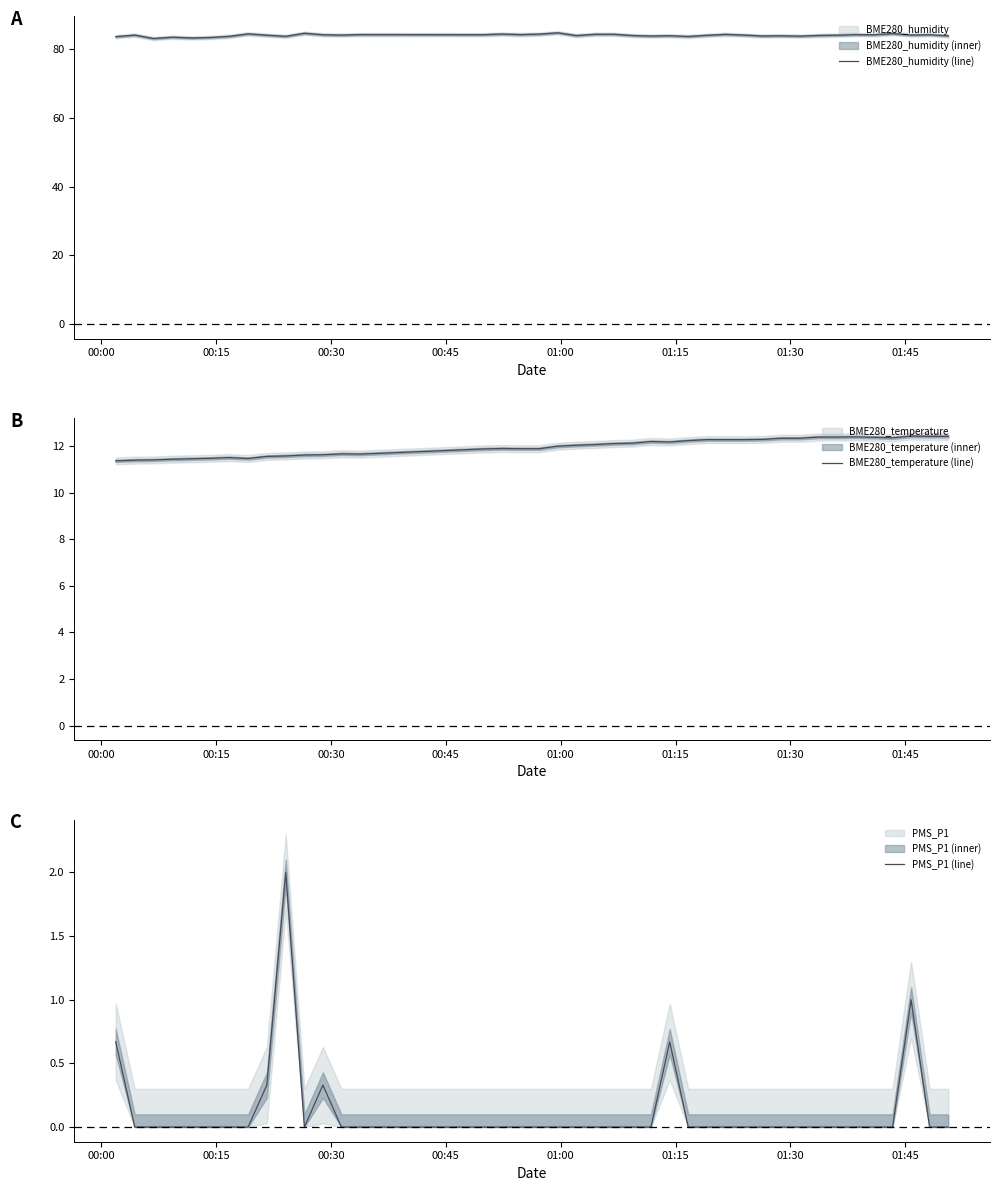

At how many categories does at least one series exceed 21?

40